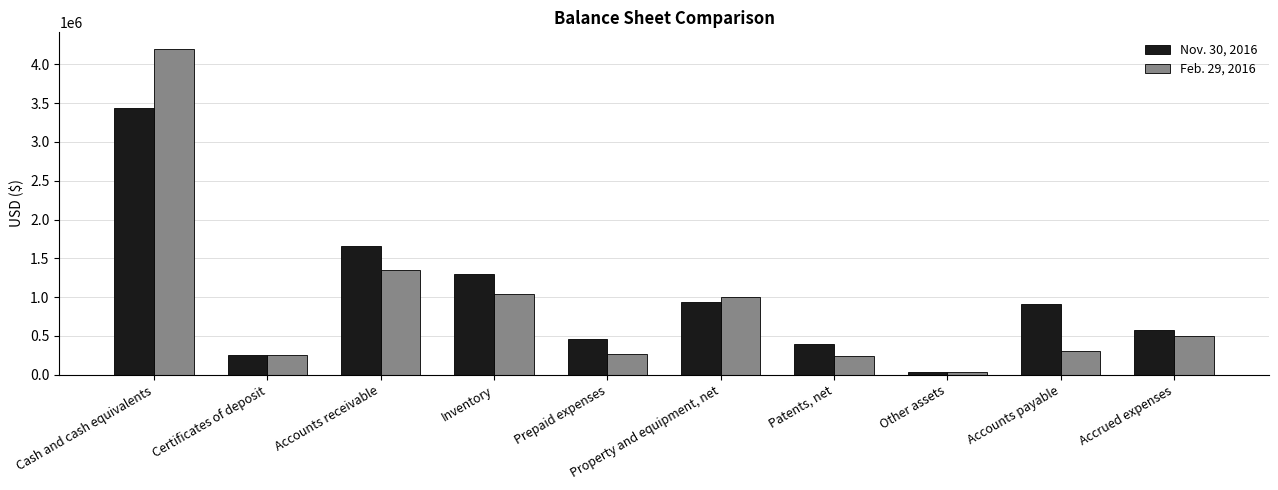

The Nov. 30, 2016 series shows 1299411 at Inventory. True or false?

True